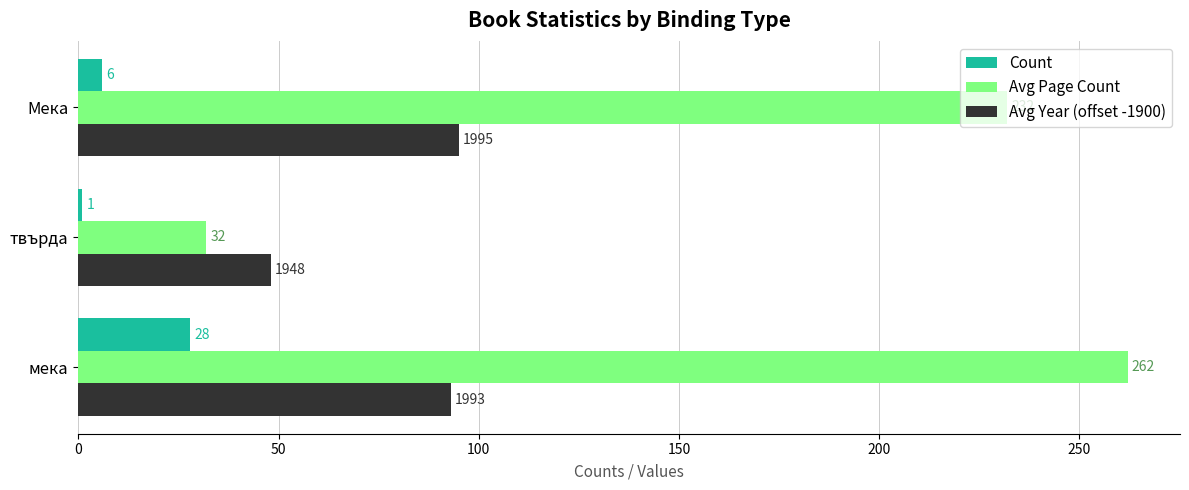

Which series has the largest range (max minus min)?

Avg Page Count